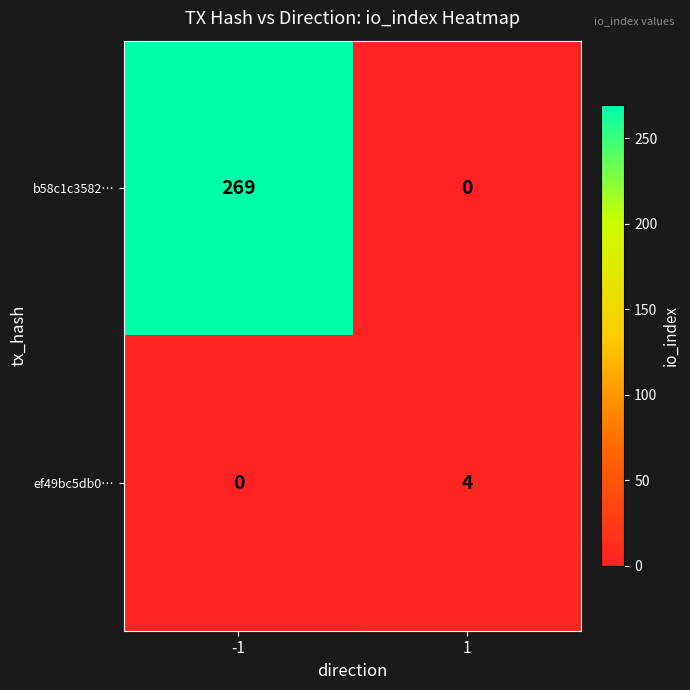

At how many categories does at least one series exceed 98?

1